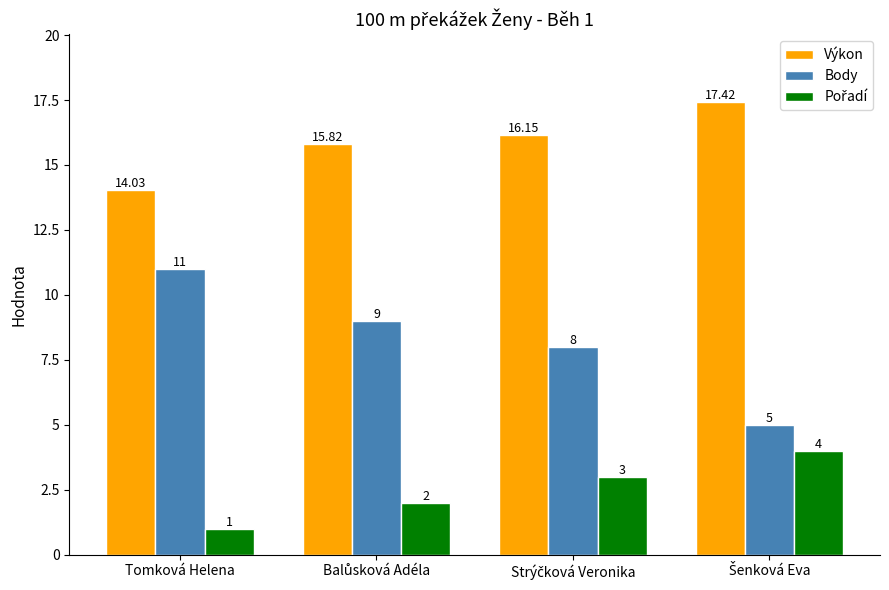

Which category has the highest value in the Body series?

Tomková Helena